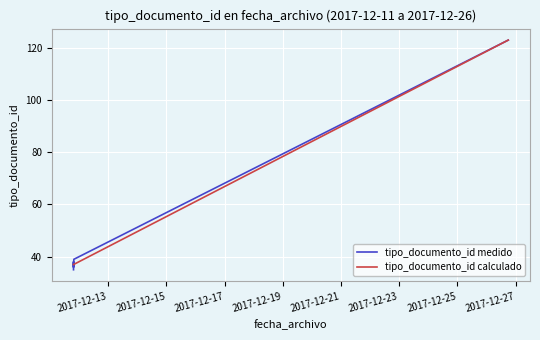

What is the value of the tipo_documento_id medido point at the 2nd from the left?

38.0